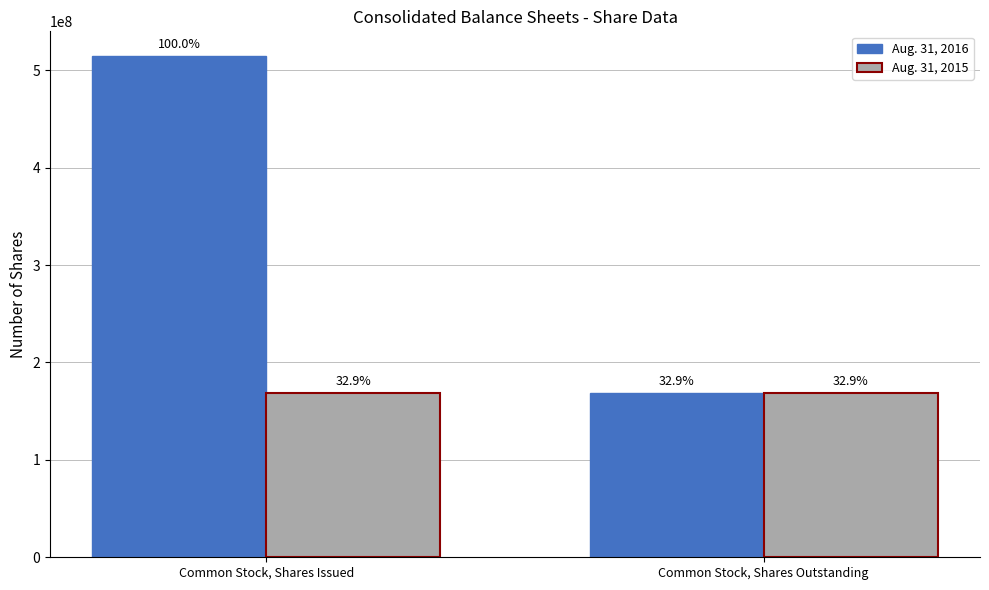

Is it true that Aug. 31, 2015 equals 169106668 at Common Stock, Shares Issued?

True